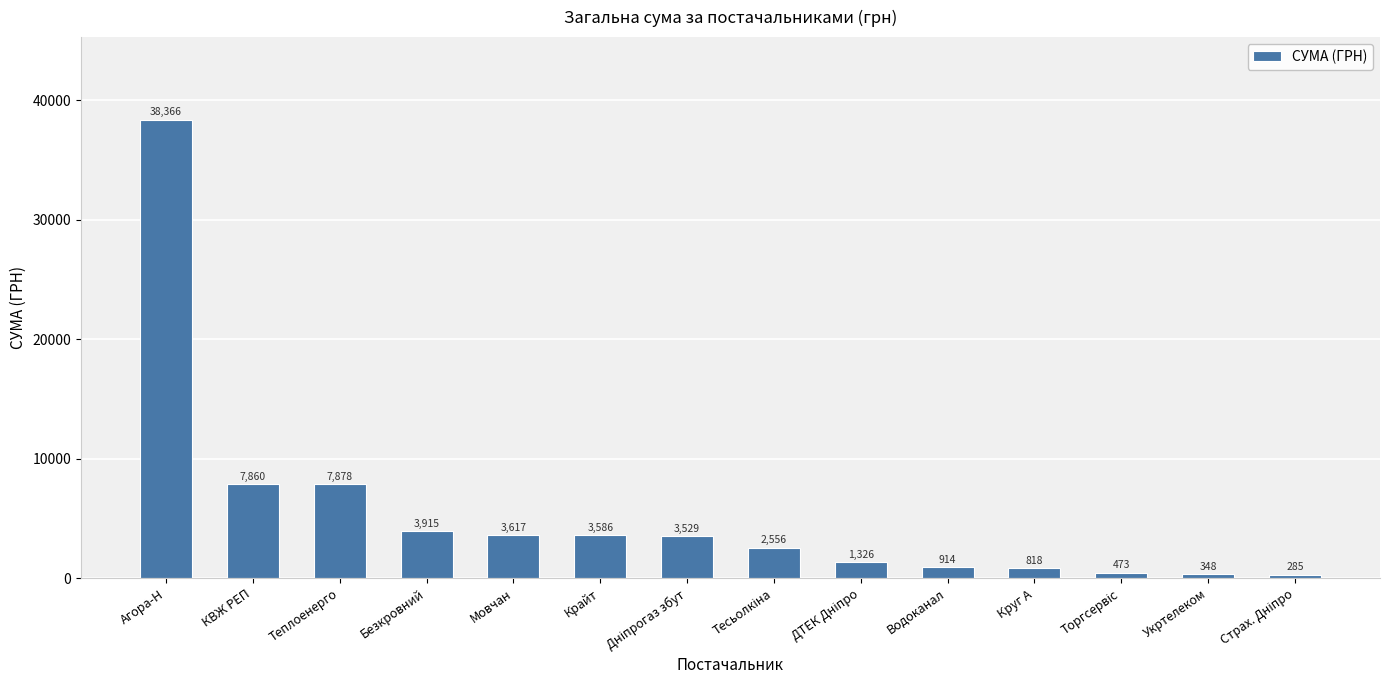

The chart shows a value of 818.5 at Круг А. True or false?

True